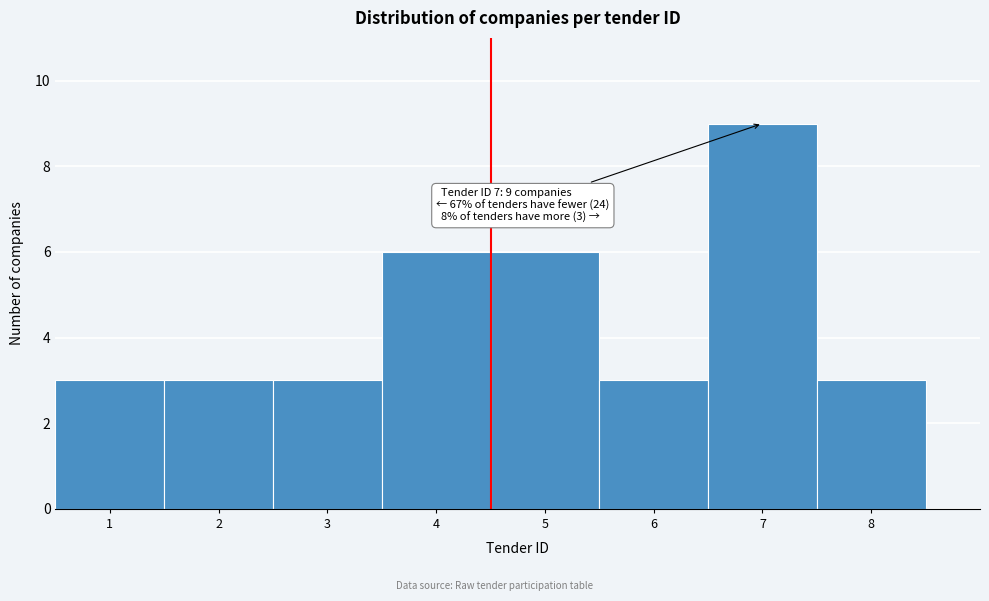

Reading right to left, list all the values displayed in this chart.

3	9	3	6	6	3	3	3